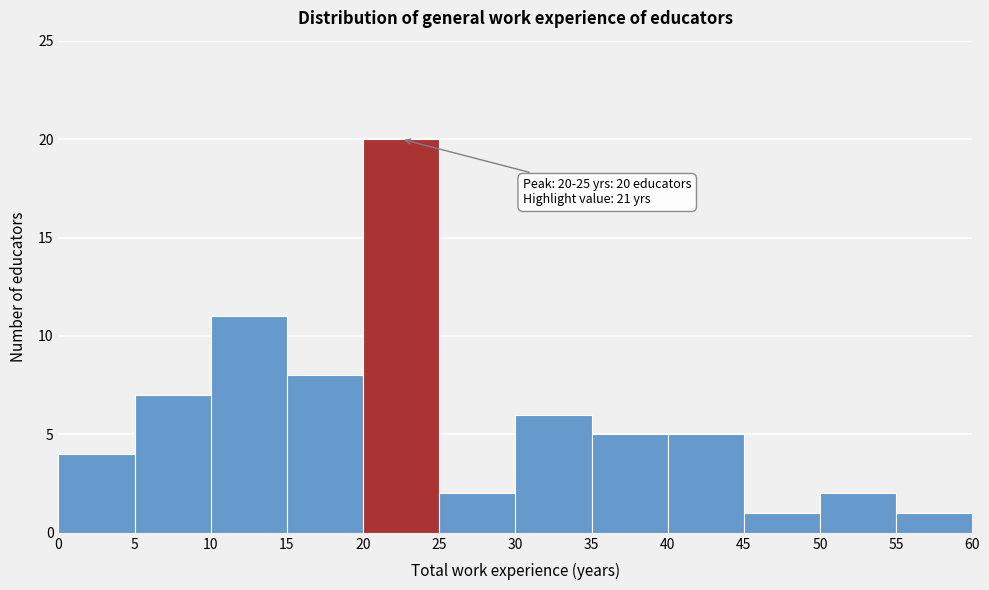

Over which range of the x-axis is the bar tallest?

20 to 25